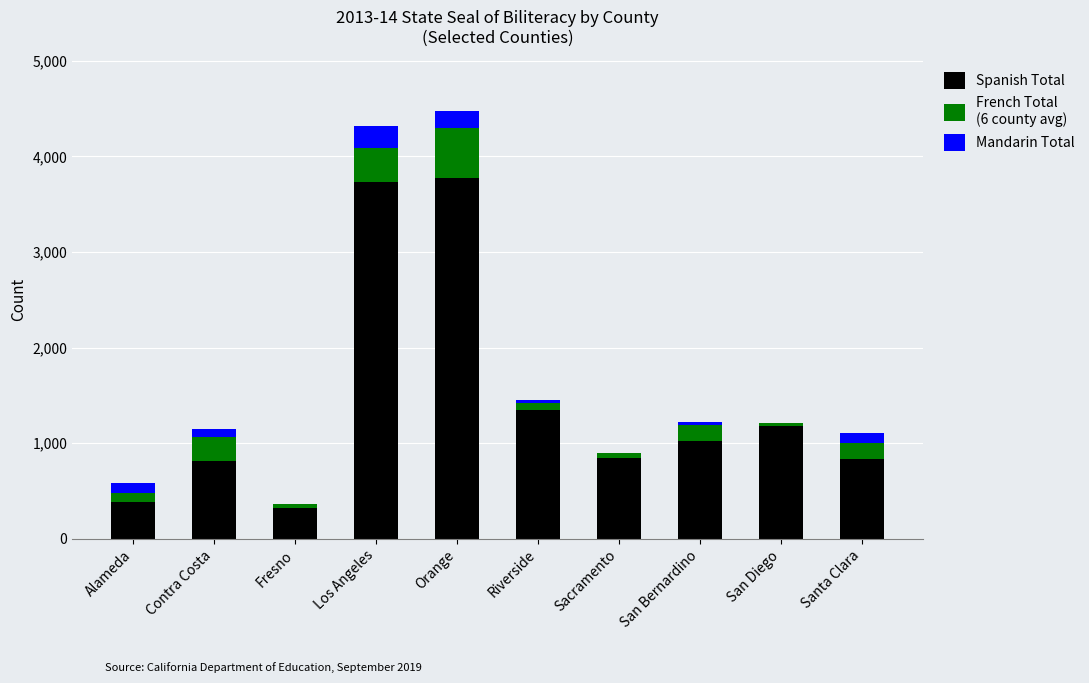

What is the total value across all series at Los Angeles?

4321